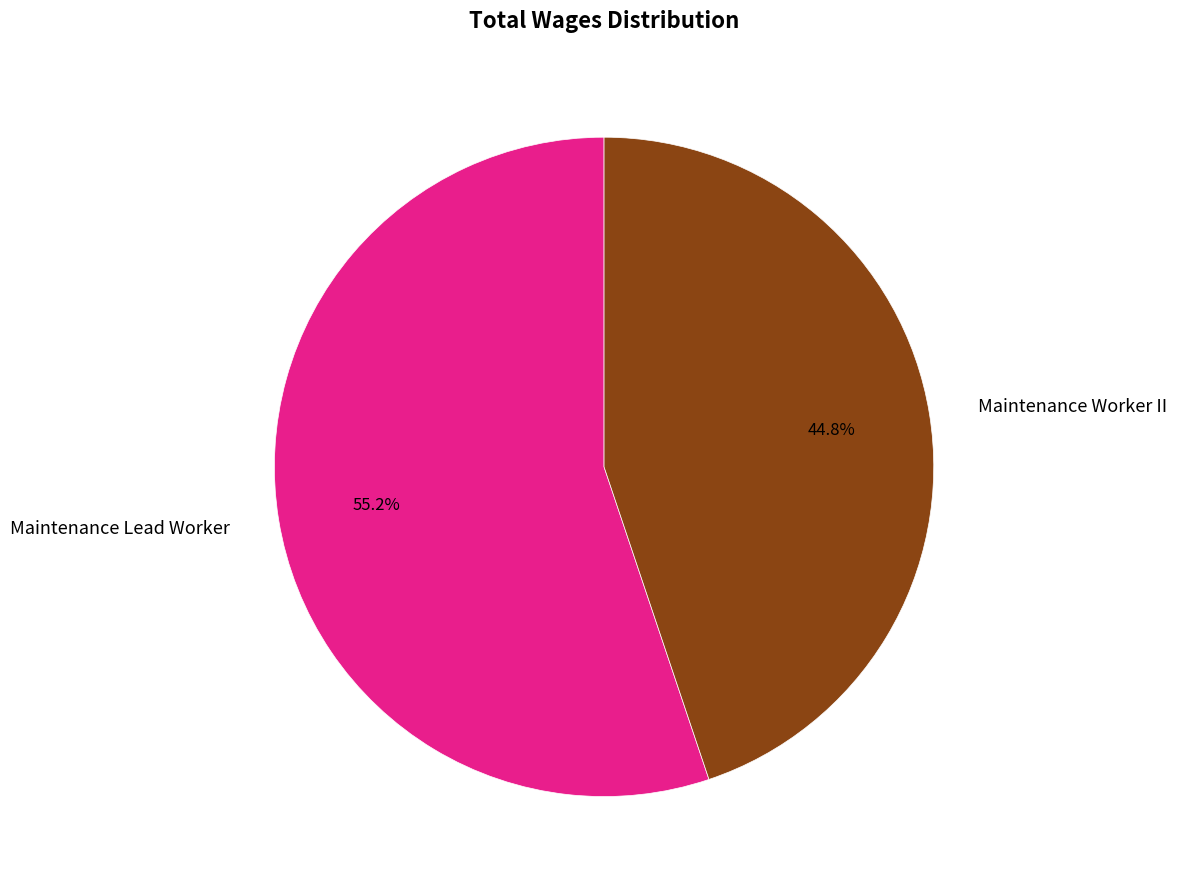

Is Maintenance Lead Worker the majority of the pie?

Yes